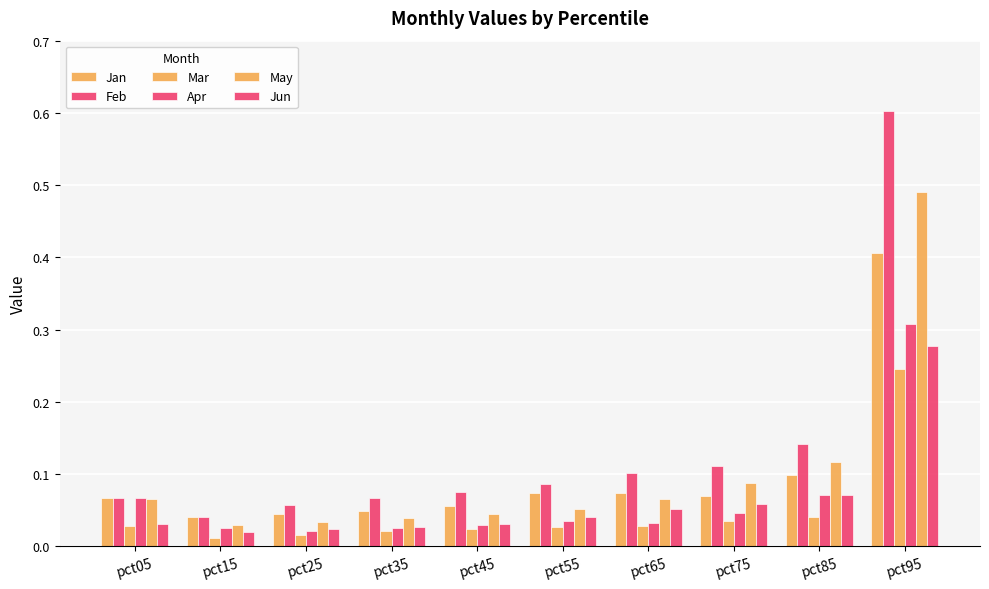

How many bars are there in each group?

6